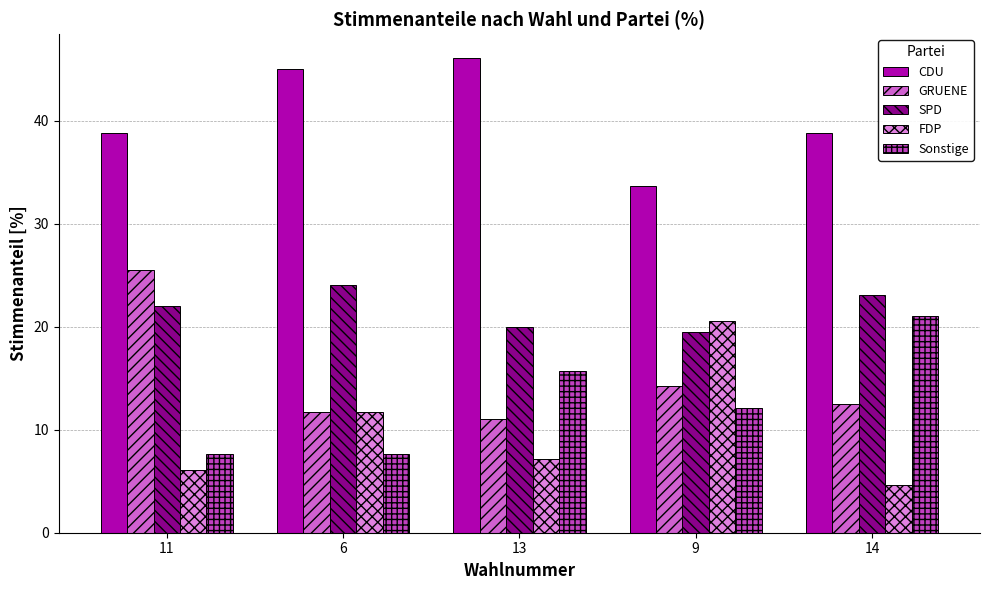

Rank the categories by CDU value from highest to lowest.

13, 6, 14, 11, 9